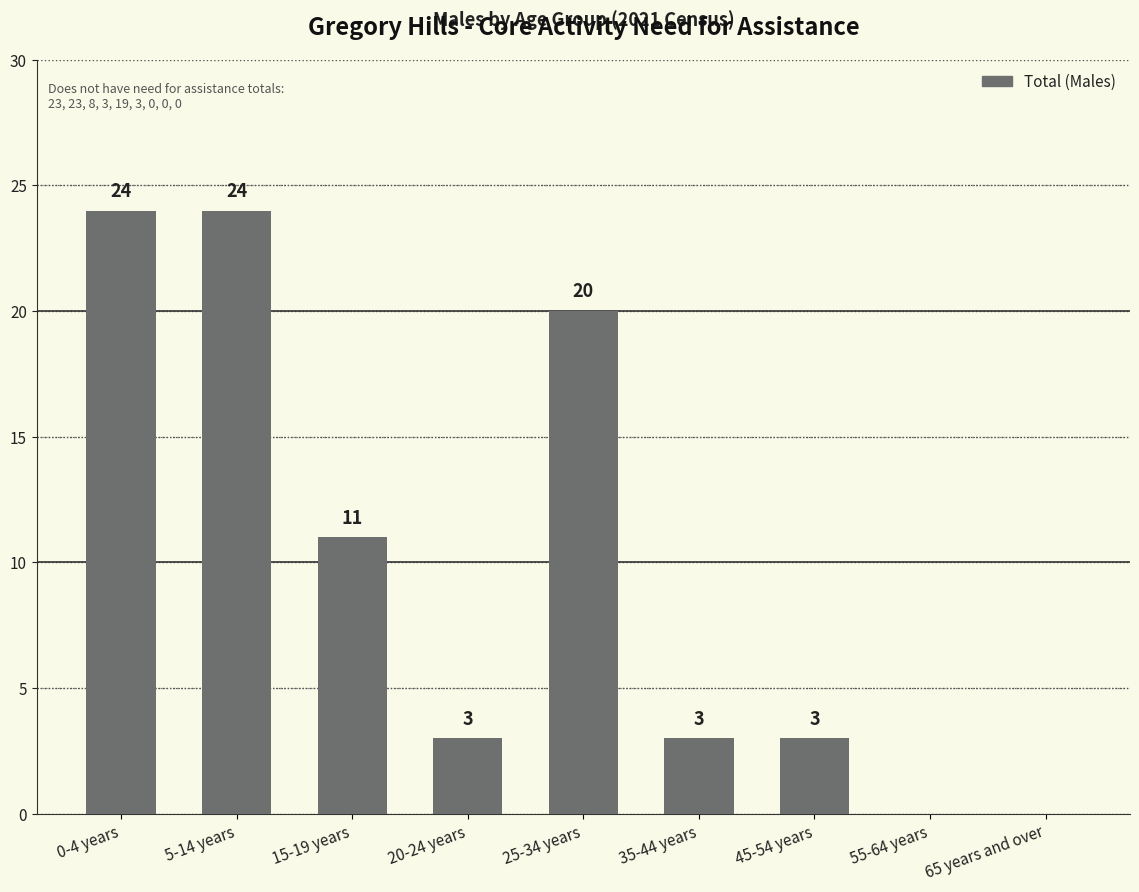

How many values are between 3 and 20?

5